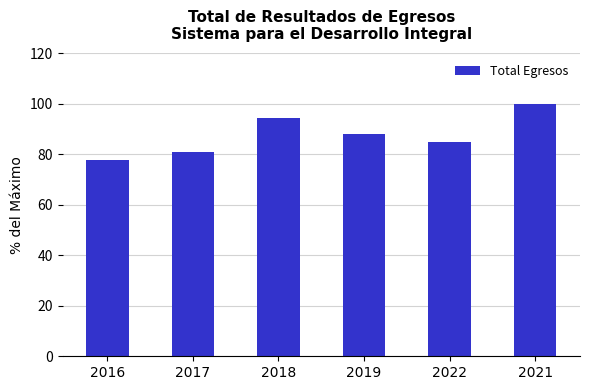

Is it true that the value at 2017 is 80.9?

True